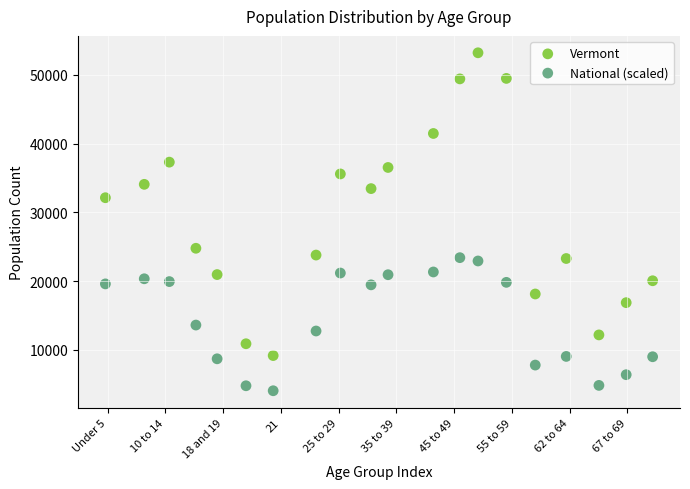

Which series reaches the minimum Y coordinate?

National (scaled)